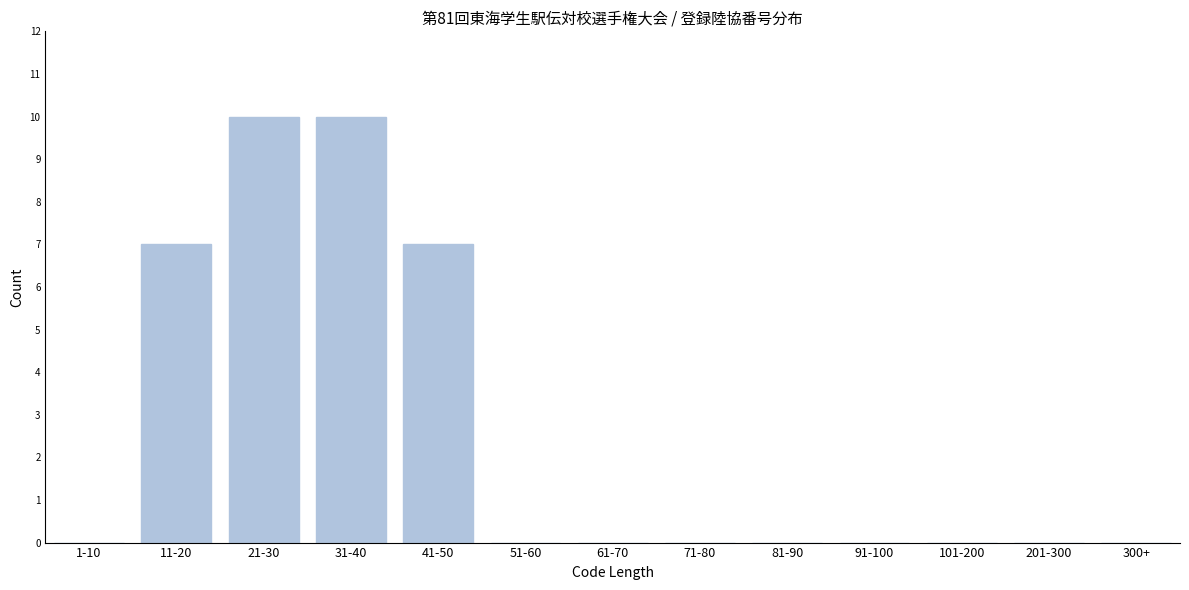

Reading left to right, transcribe all the data shown in this chart.

1-10=0	11-20=7	21-30=10	31-40=10	41-50=7	51-60=0	61-70=0	71-80=0	81-90=0	91-100=0	101-200=0	201-300=0	300+=0